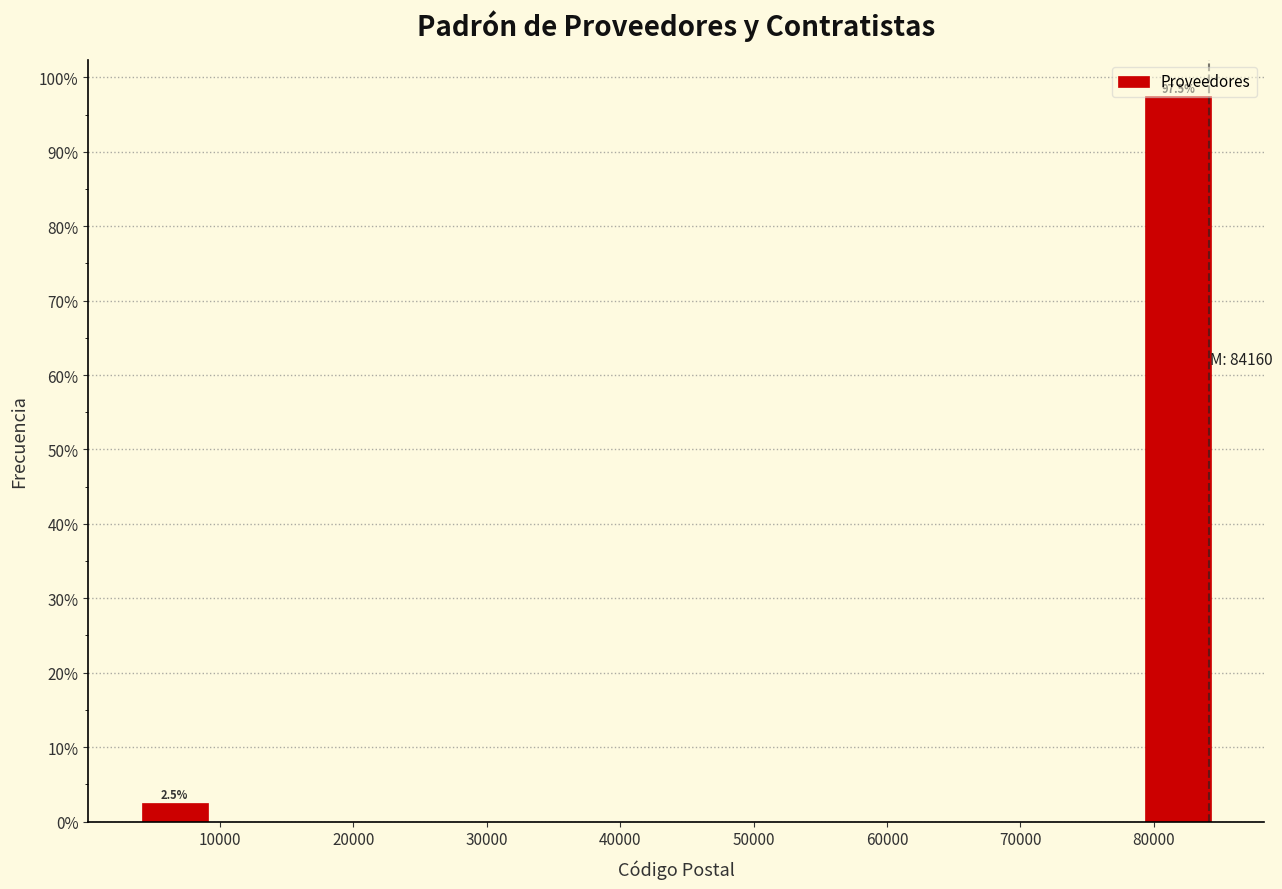

Which range on the x-axis has the tallest bar?

79000 to 85000